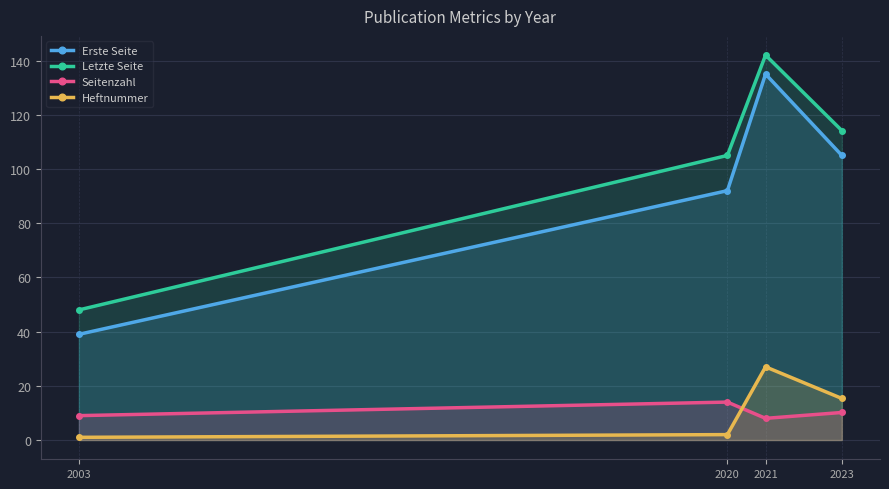

Reading left to right, transcribe all the data shown in this chart.

Erste Seite: 39.0	92.0	135.0	105.0
Letzte Seite: 48.0	105.0	142.0	114.2
Seitenzahl: 9.0	14.0	8.0	10.2
Heftnummer: 1.0	2.0	27.0	15.3